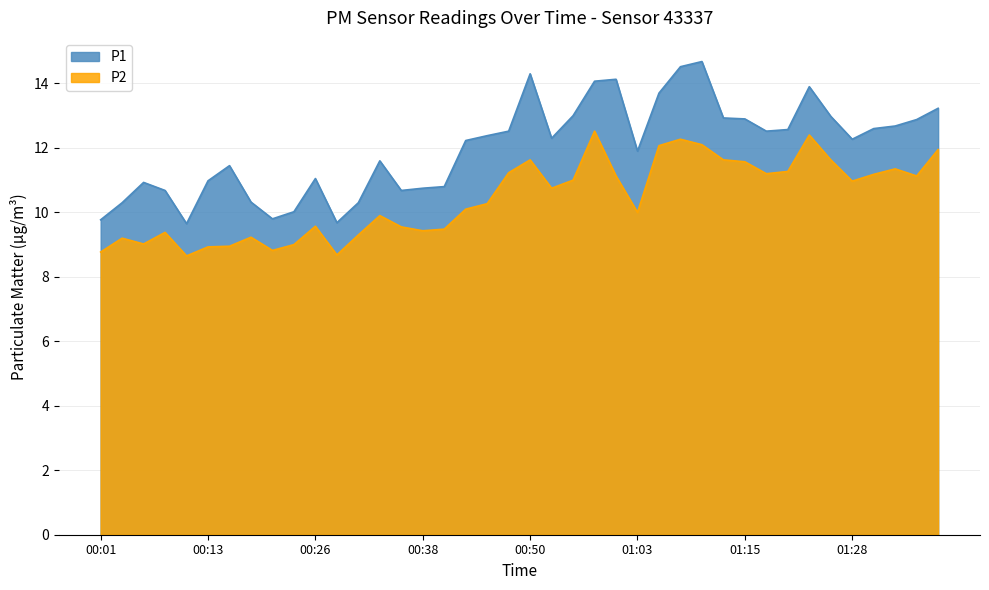

Read the P1 value at 01:25.

13.0